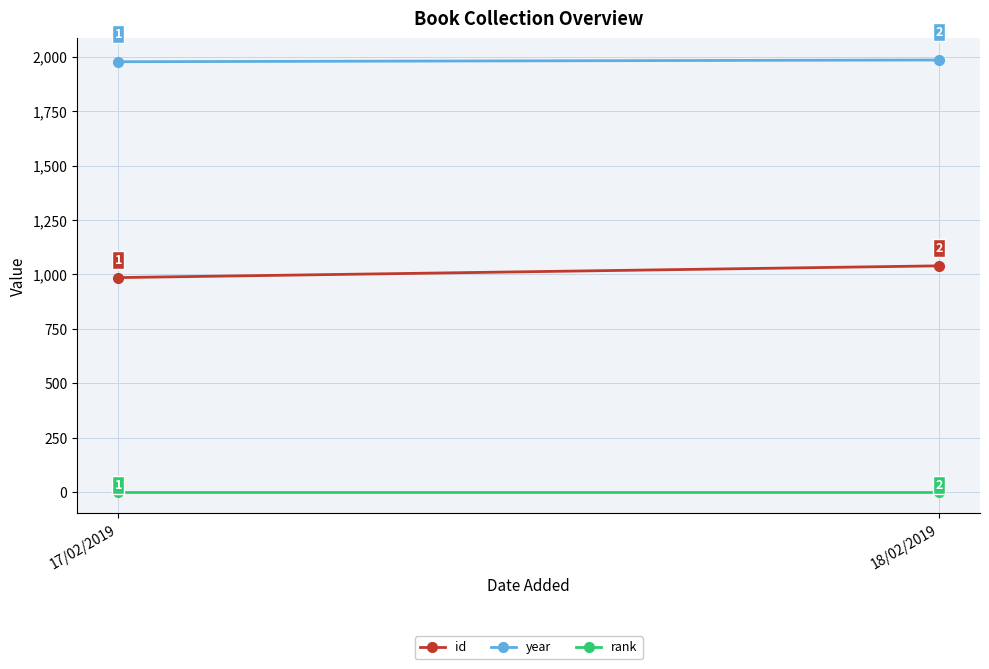

Between 17/02/2019 and 18/02/2019, which series saw the biggest shift?

id